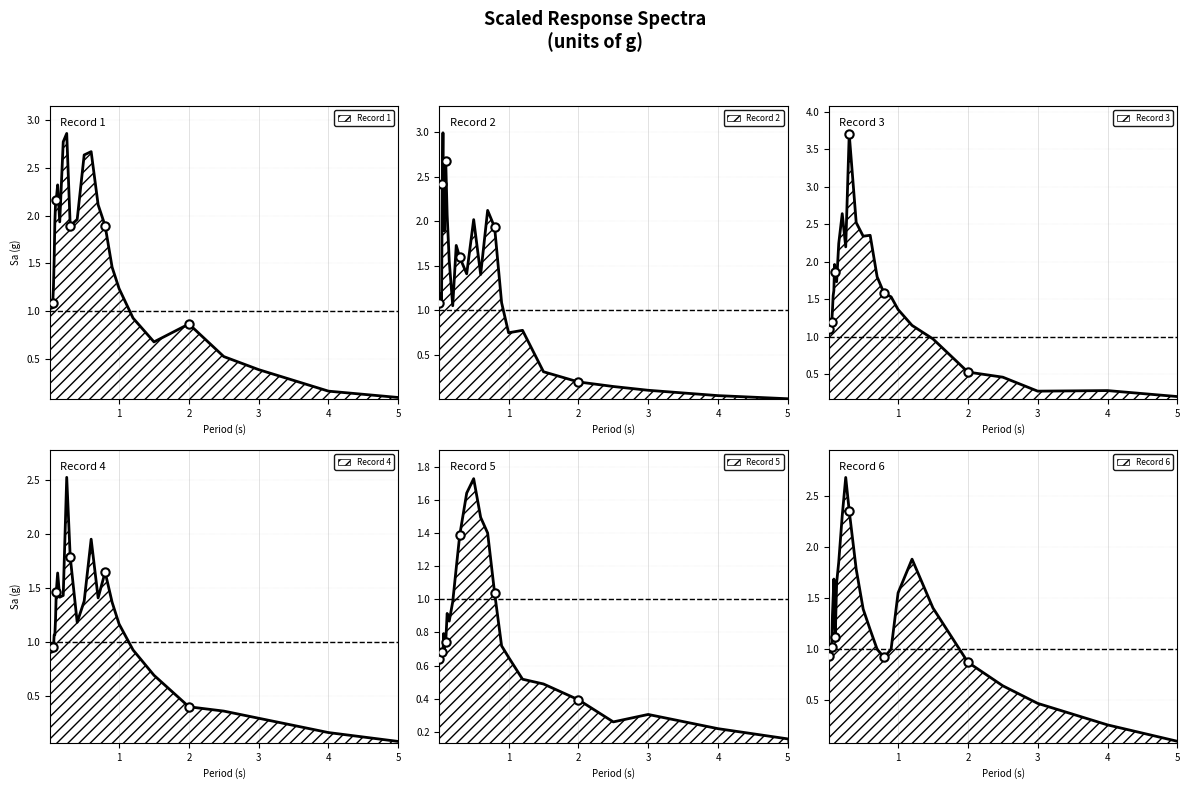

What is the value of the Record 1 point at the 2nd from the left?

1.1